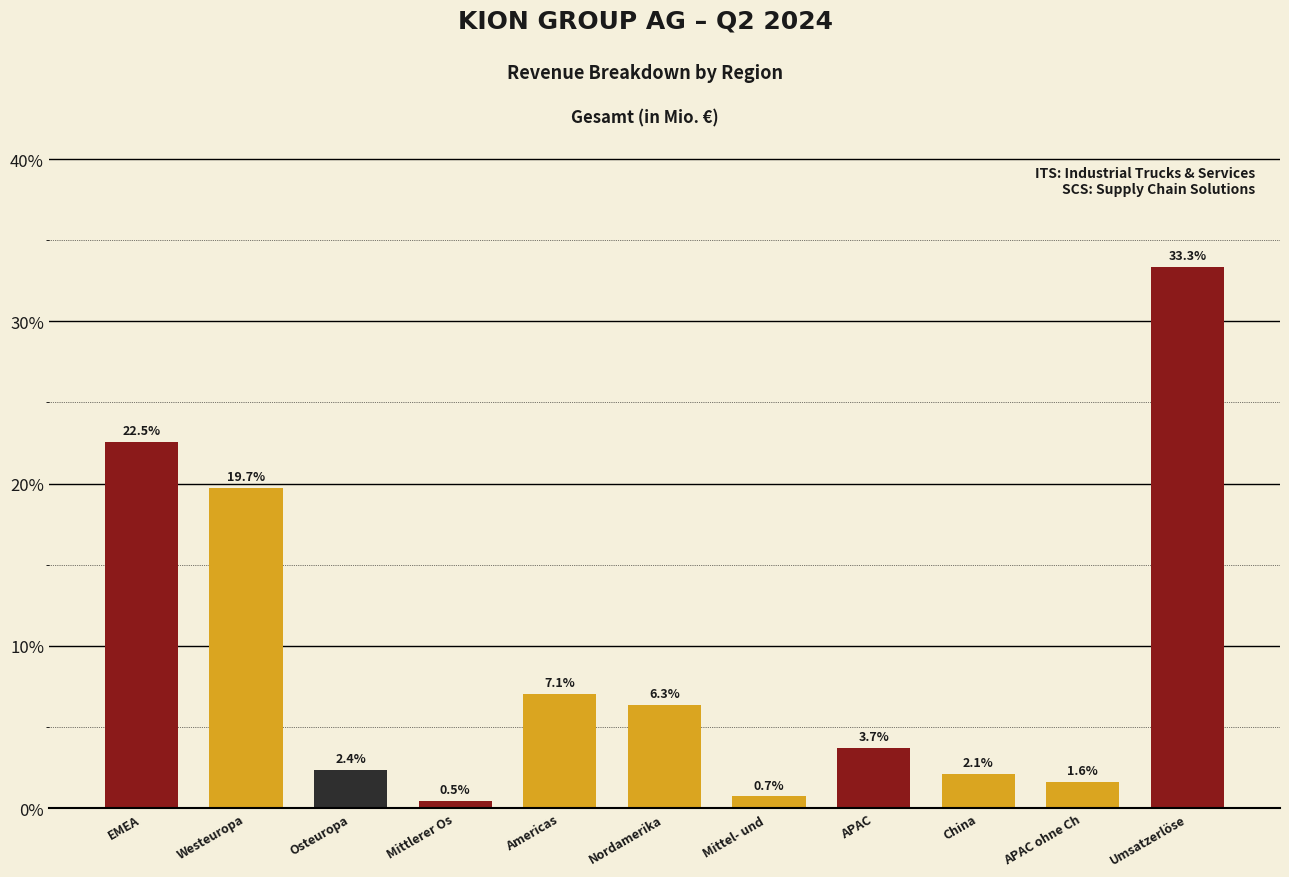

Reading left to right, list all the values displayed in this chart.

22.5	19.7	2.4	0.5	7.1	6.3	0.7	3.7	2.1	1.6	33.3